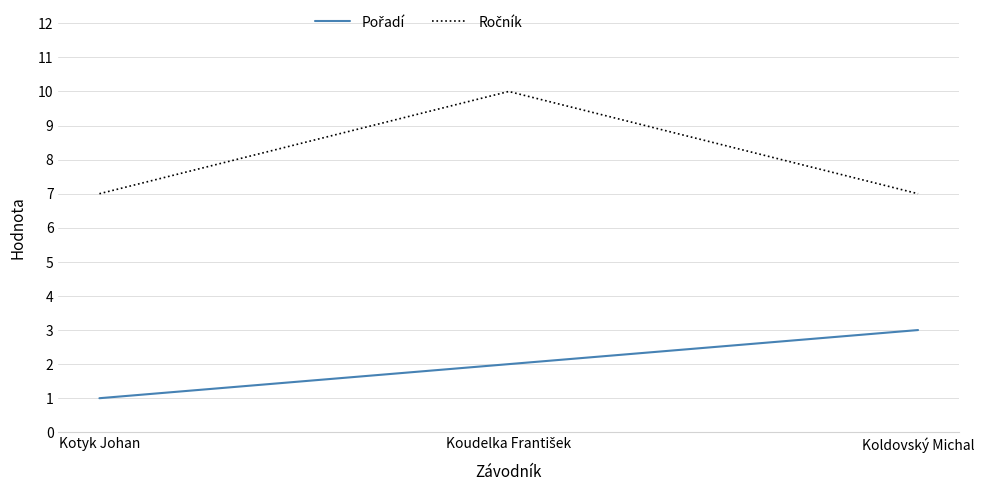

What position from the right is Koldovský Michal?

1